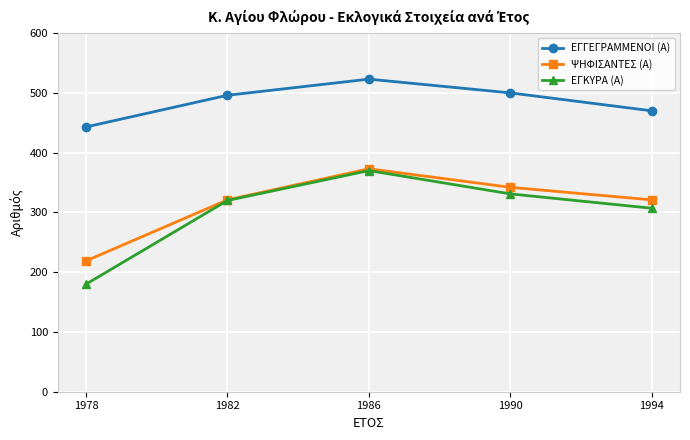

True or false: ΕΓΚΥΡΑ (Α) and ΕΓΓΕΓΡΑΜΜΕΝΟΙ (Α) cross at least once.

False